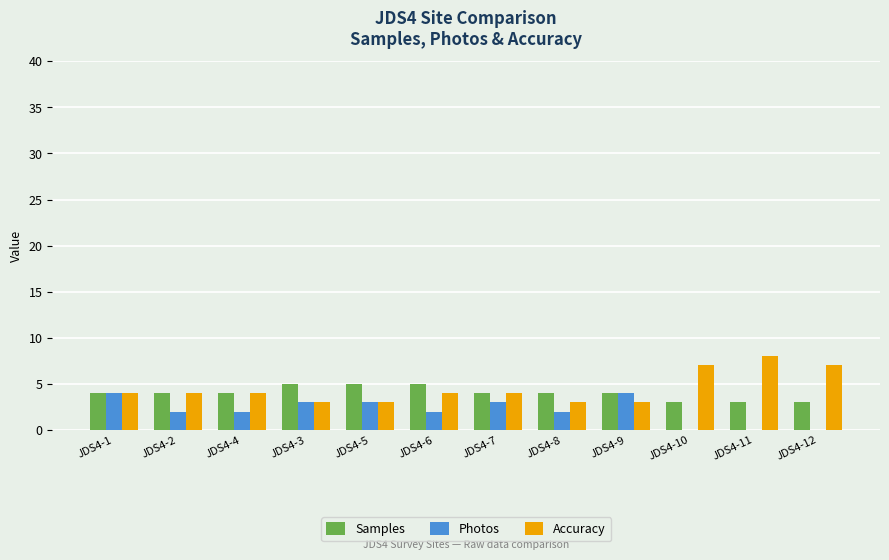

The value of Photos at JDS4-11 is 0. True or false?

True